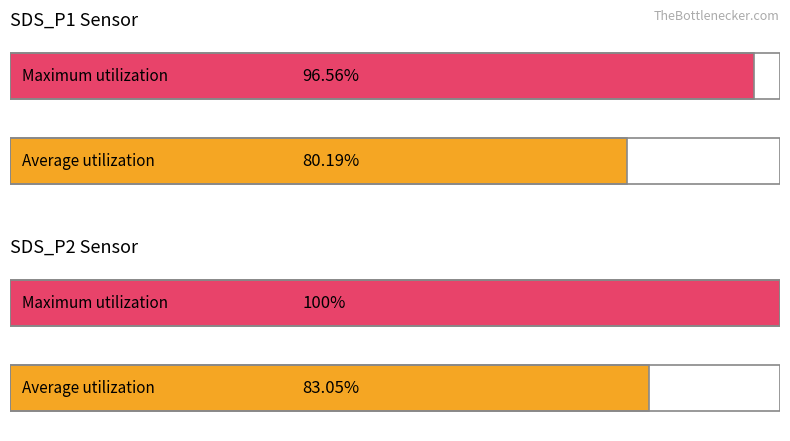

How many bars are there in total?

4